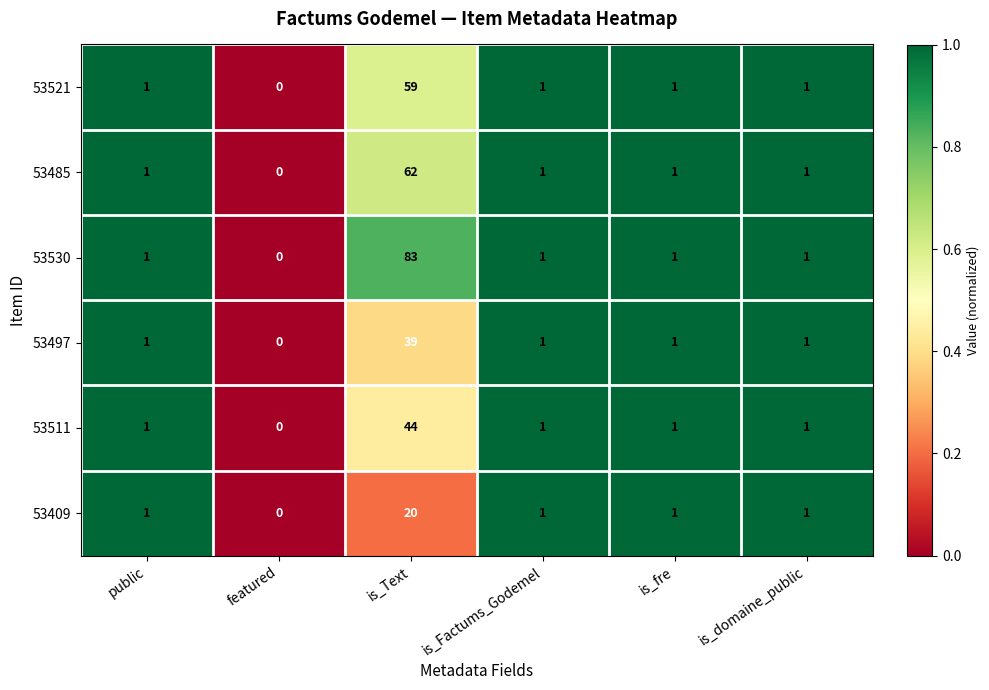

True or false: 53530 has a value of 32 at featured.

False